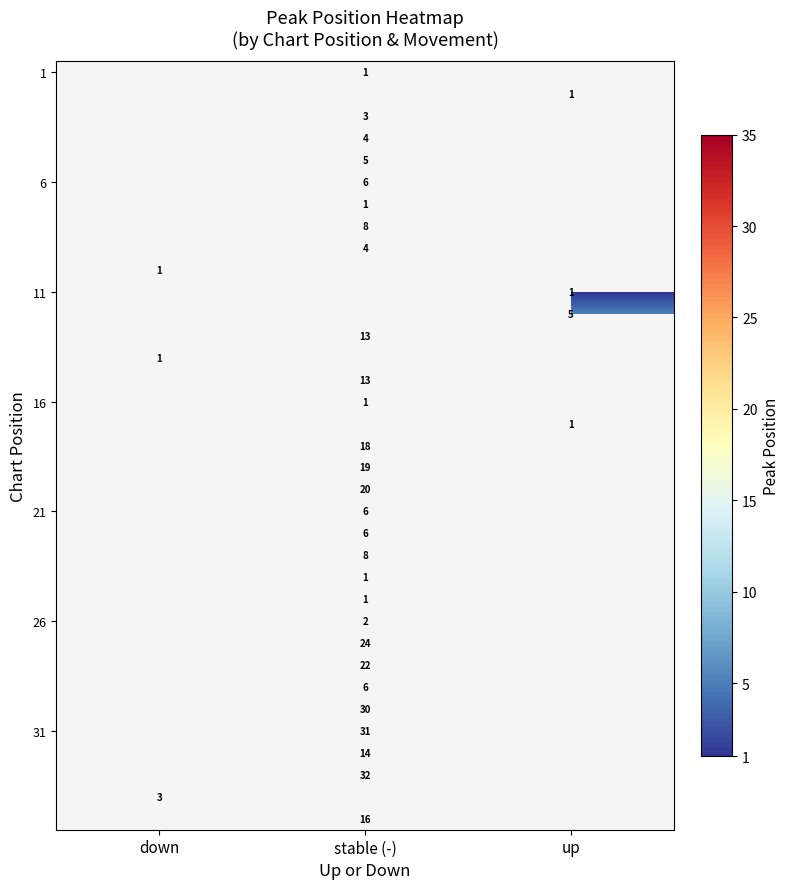

Which category has the lowest value across all series?

stable (-)